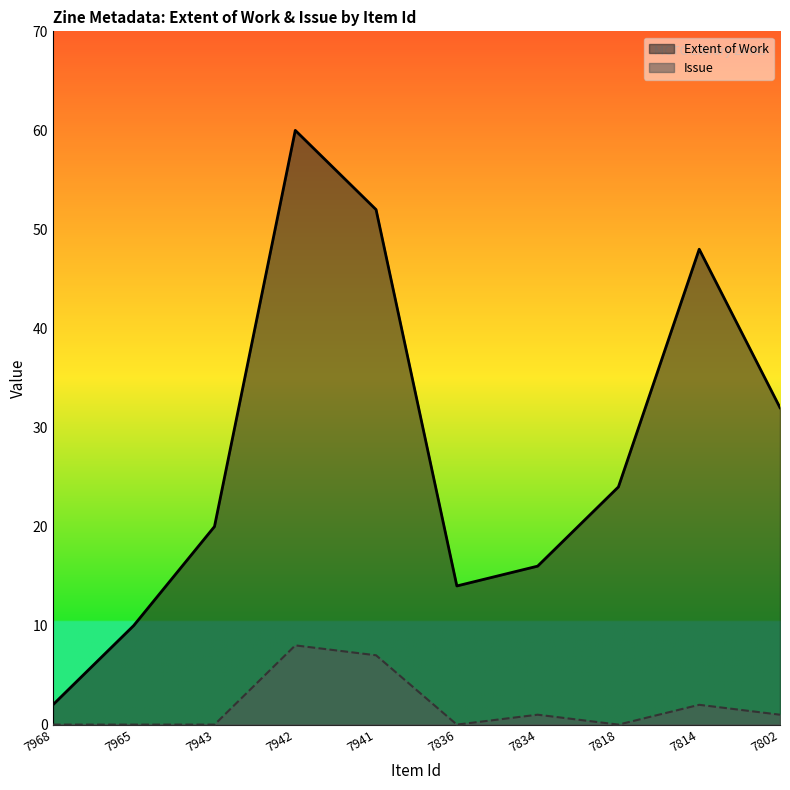

Reading left to right, extract all data points from this chart.

Extent of Work: 2	10	20	60	52	14	16	24	48	32
Issue: 0	0	0	8	7	0	1	0	2	1